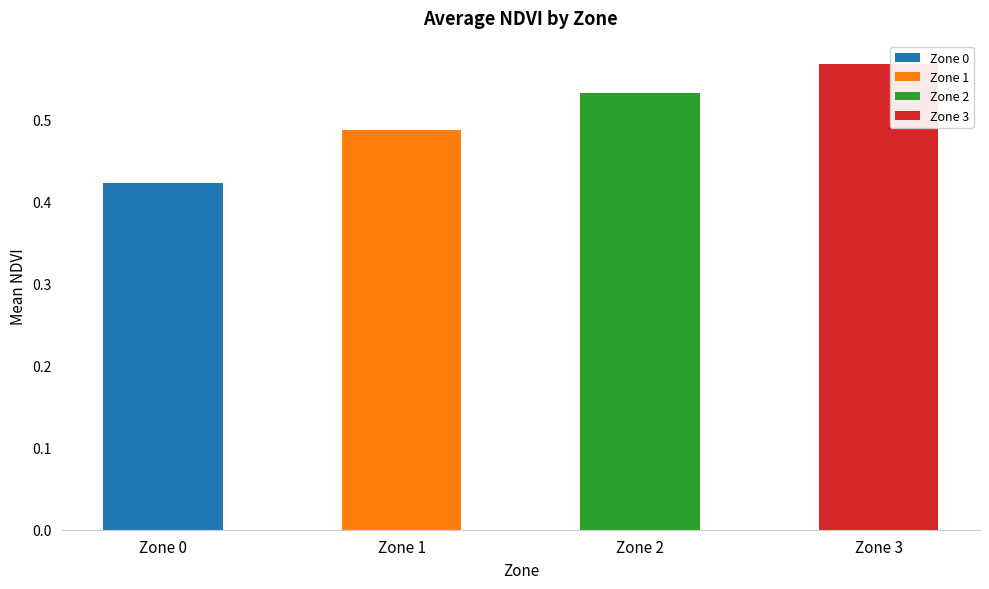

How many data points does each series have?

4